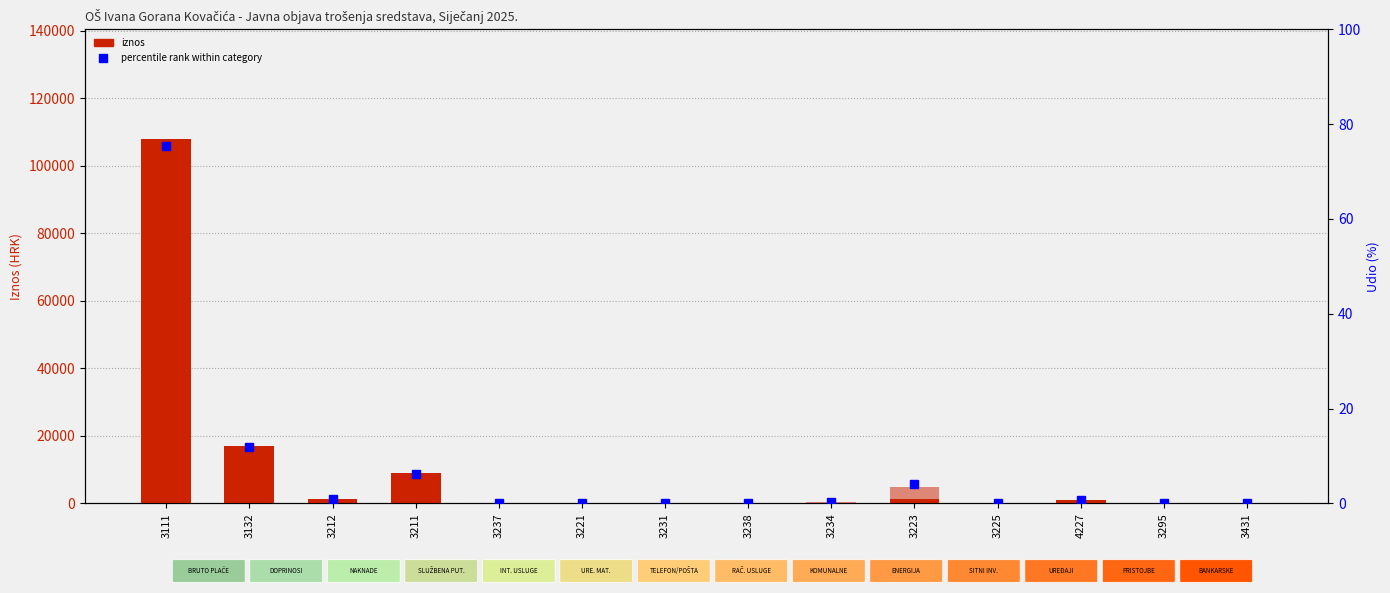

What is the value of the Iznos - Zaposlenici/ostali bar at the 5th from the left?

99.1